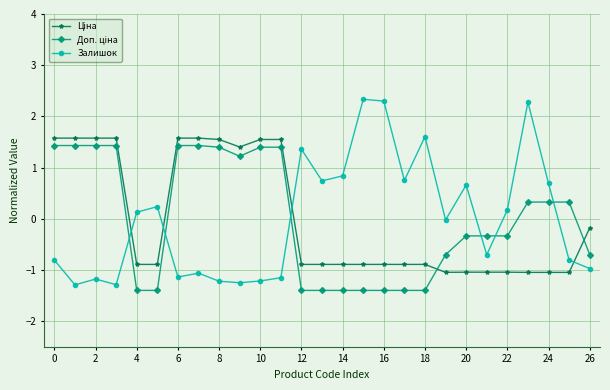

Which series has the largest range (max minus min)?

Залишок